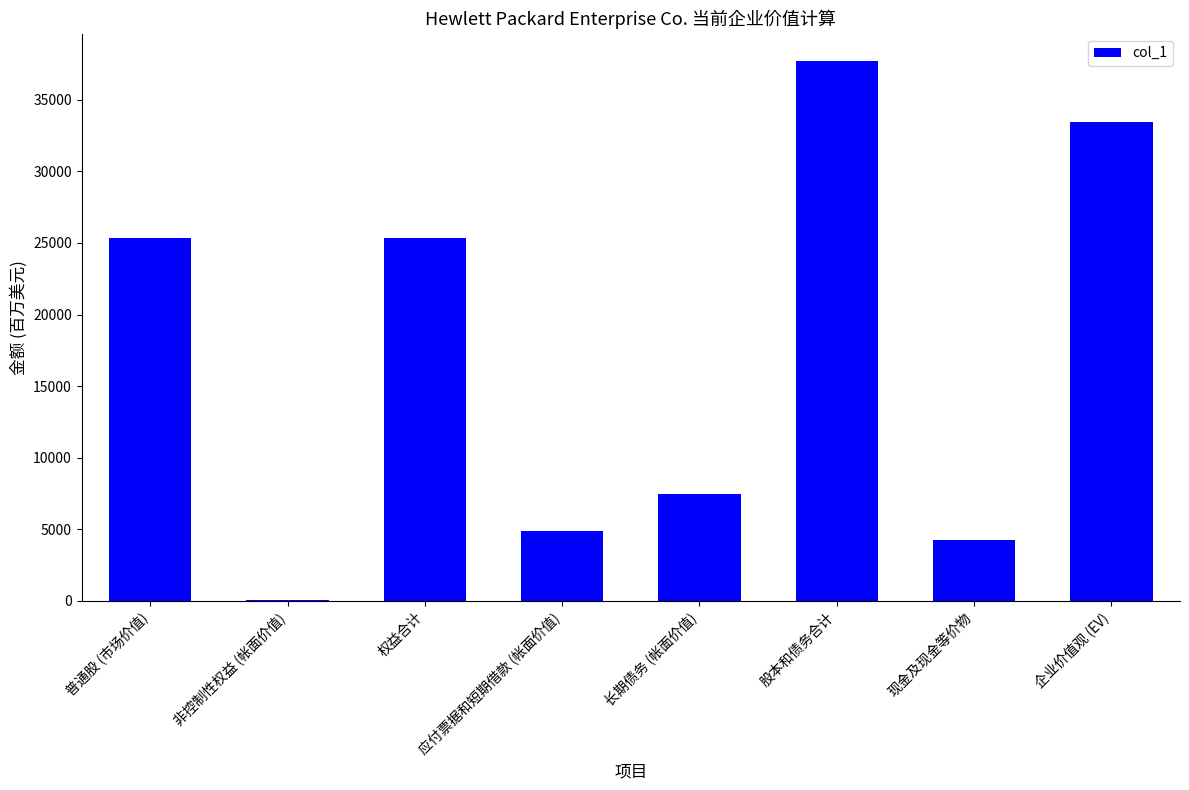

True or false: the data shows 39507 at 权益合计.

False